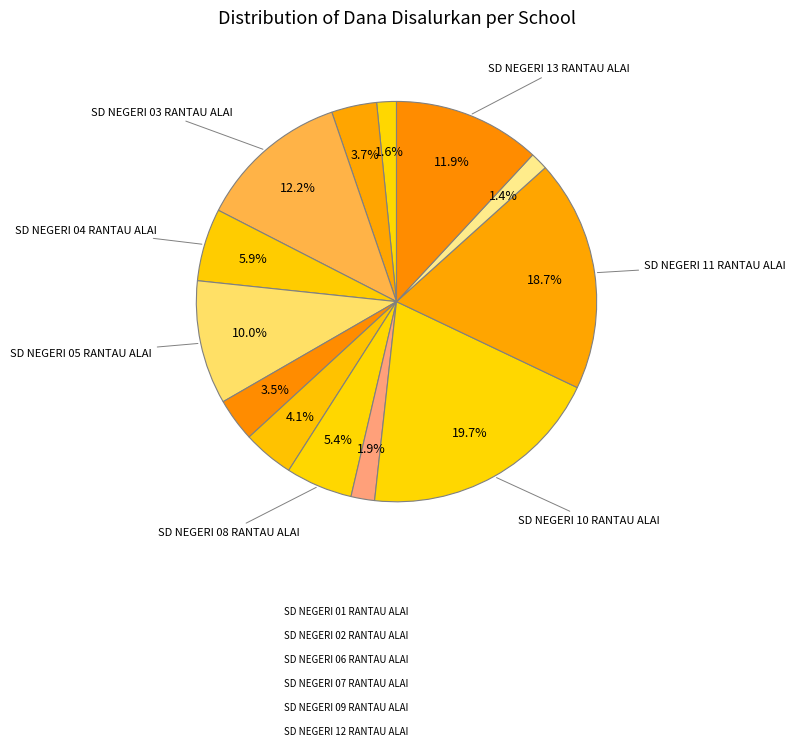

True or false: SD NEGERI 11 RANTAU ALAI accounts for 32% of the total.

False